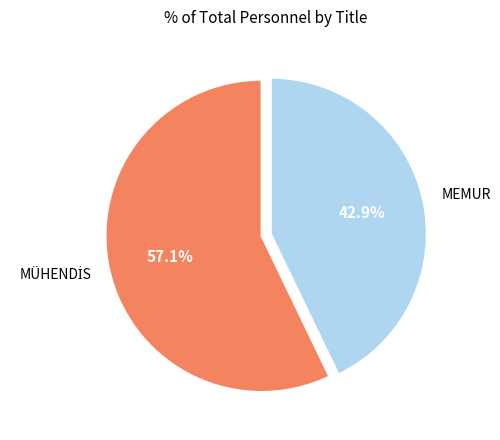

Does any single category account for the majority?

Yes